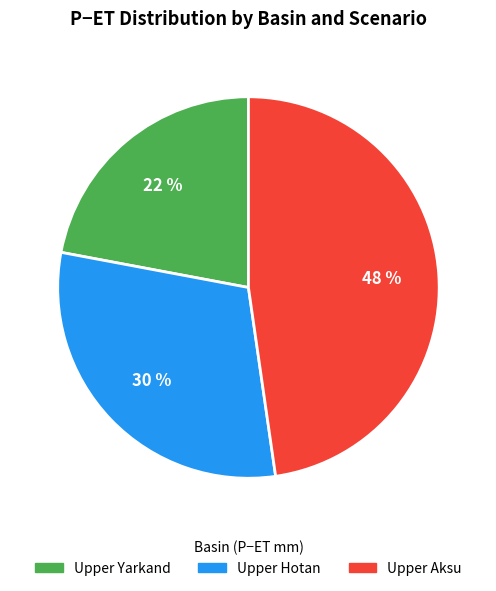

Is there a majority slice in this chart?

No